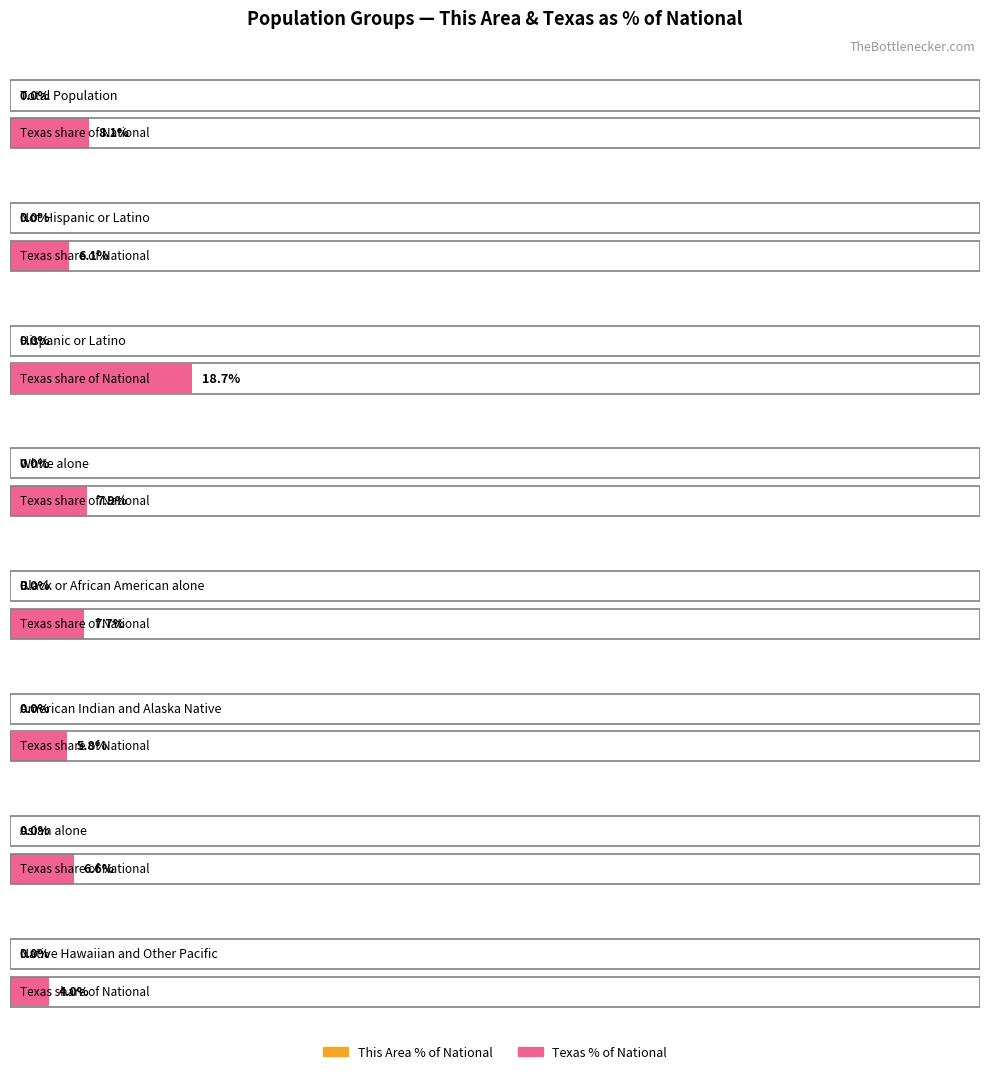

Which category has the lowest value in the This Area series?

Native Hawaiian and Other Pacific